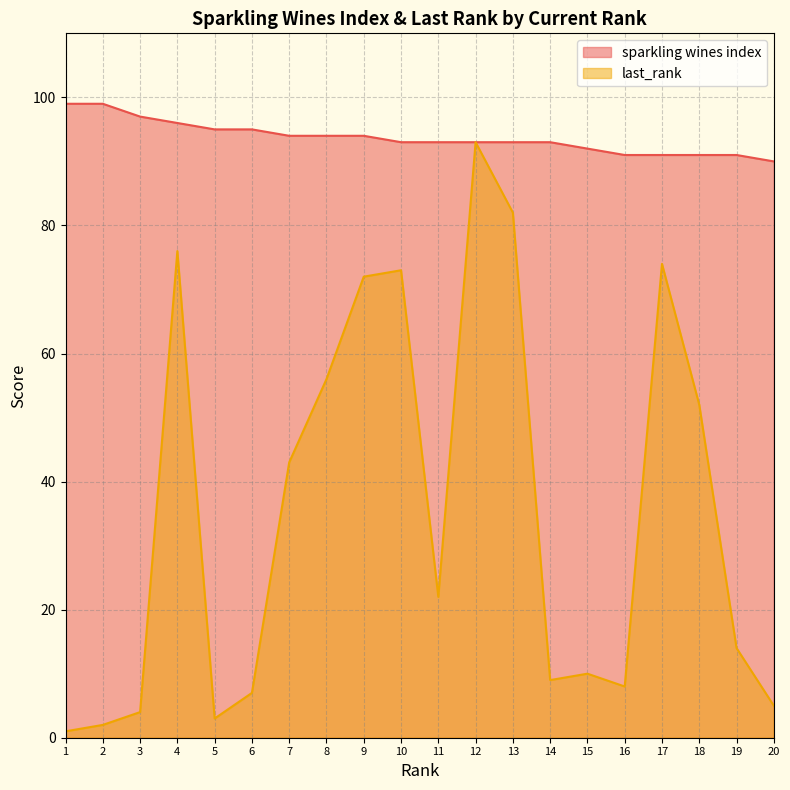

Reading left to right, extract all data points from this chart.

sparkling wines index: 99	99	97	96	95	95	94	94	94	93	93	93	93	93	92	91	91	91	91	90
last_rank: 1	2	4	76	3	7	43	56	72	73	22	93	82	9	10	8	74	52	14	5